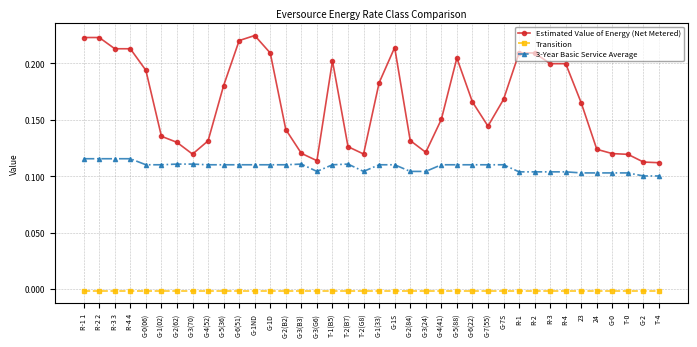

What is the sum of all Estimated Value of Energy (Net Metered) values?

6.3